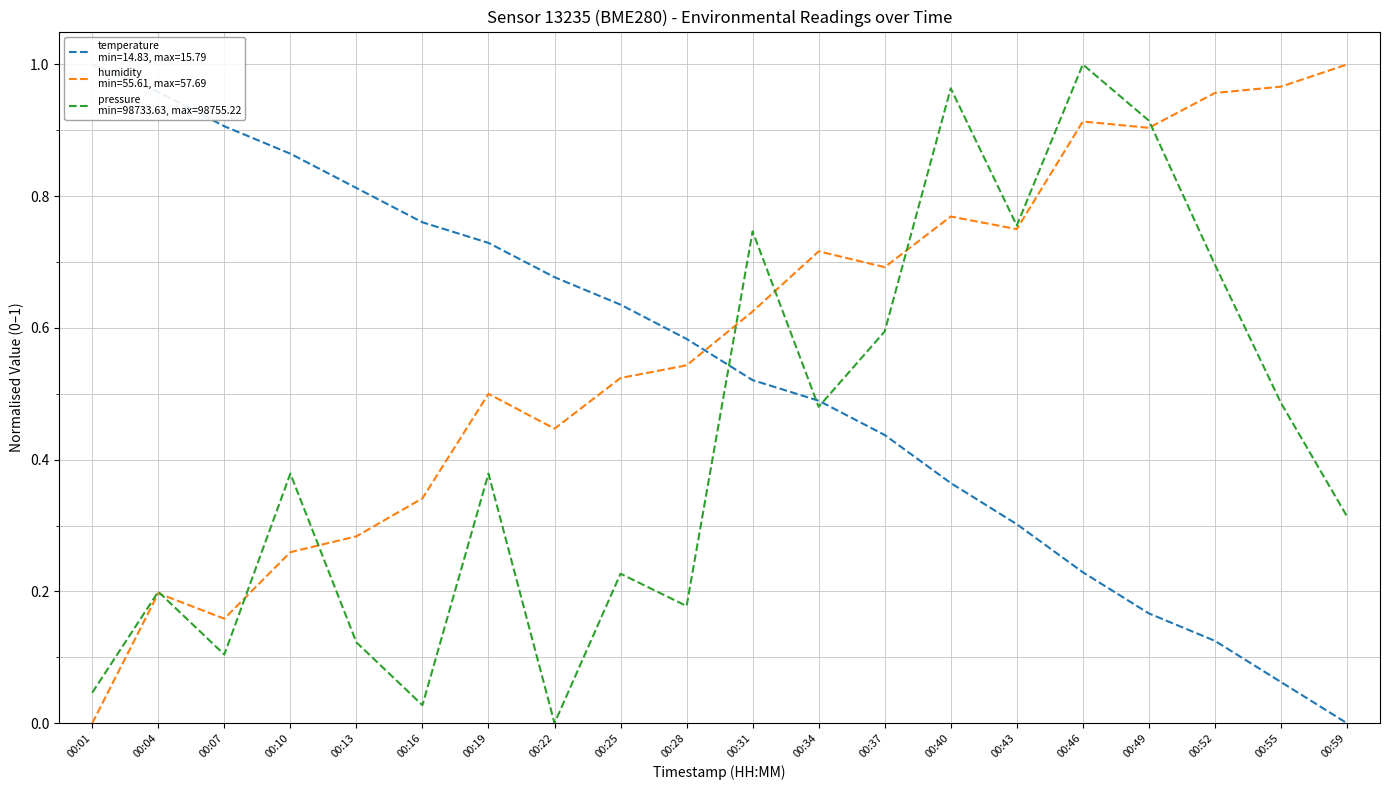

Is the value of temperature at 00:01 greater than the value of pressure at 00:16?

Yes